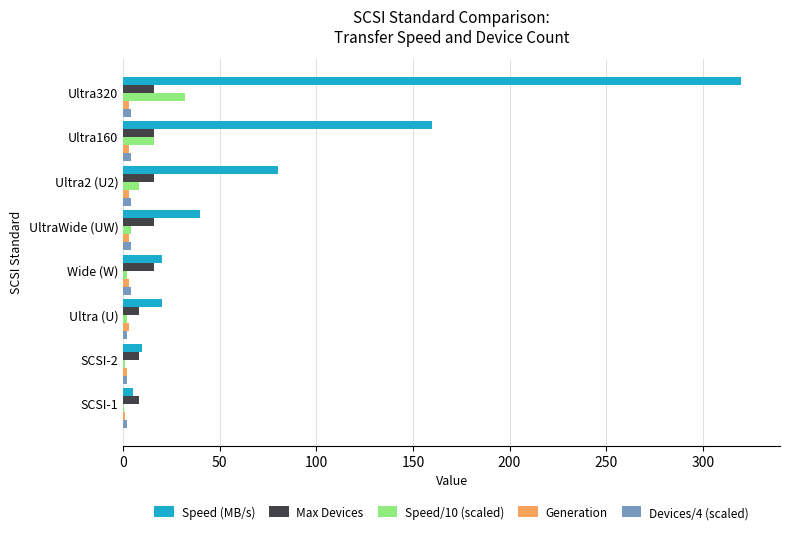

Which series changed the most between Ultra (U) and Ultra320?

Speed (MB/s)